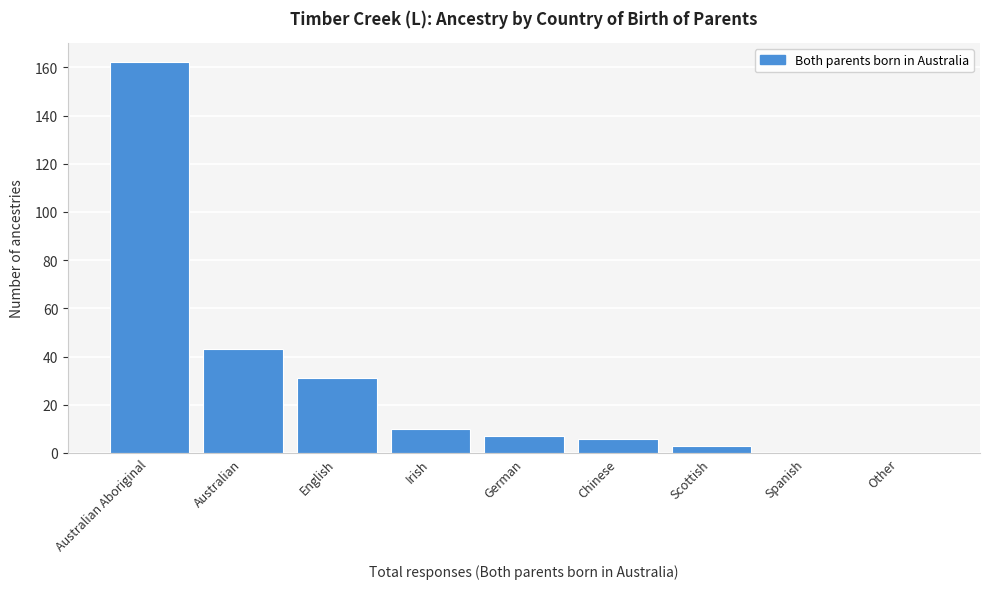

Reading left to right, what are all the values shown in this chart?

Australian Aboriginal=162	Australian=43	English=31	Irish=10	German=7	Chinese=6	Scottish=3	Spanish=0	Other=0